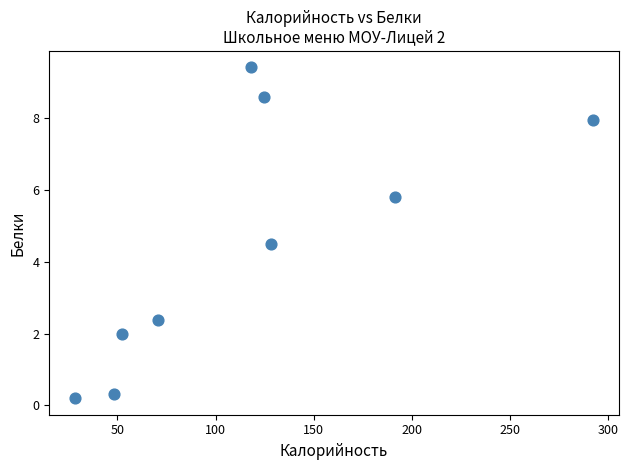

What Y value in the scatter plot is closest to 4?

4.5